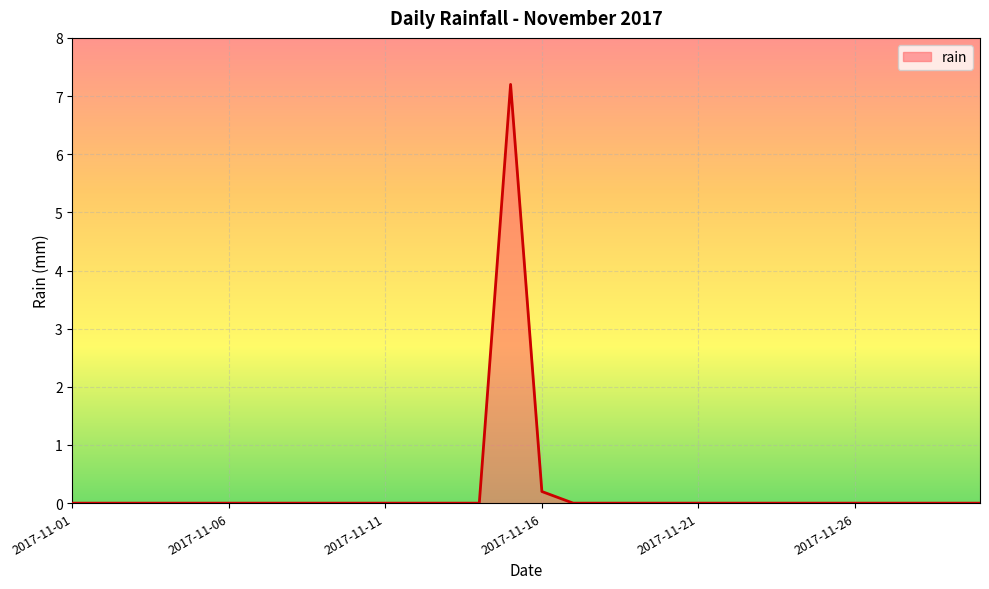

What is the difference between the maximum and minimum values?

7.2